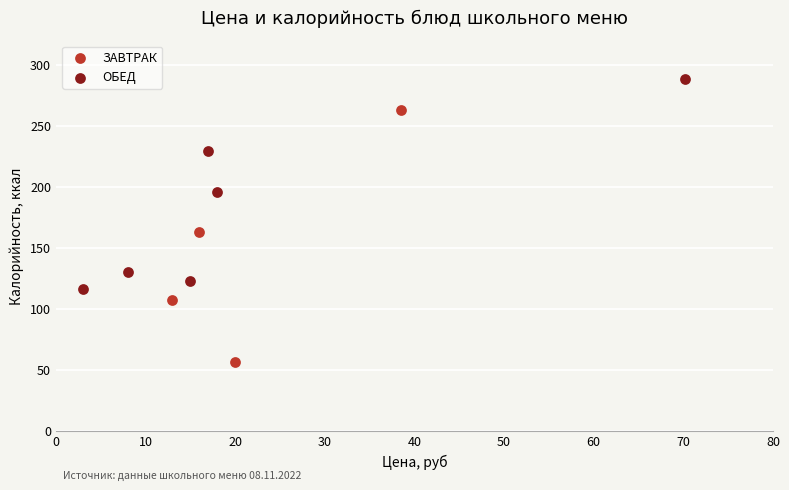

Which series reaches the minimum Y coordinate?

ЗАВТРАК